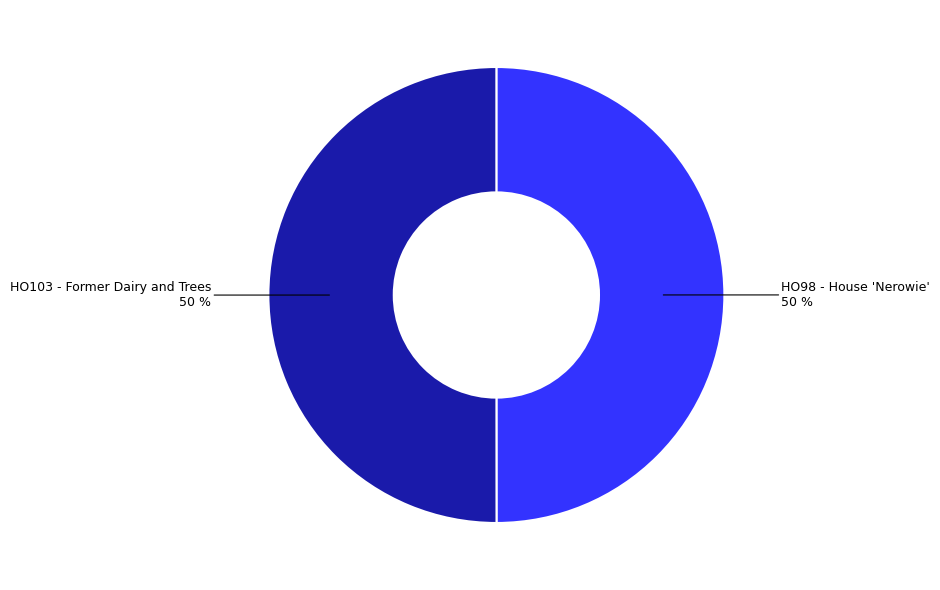

Approximately how many times larger is the value at HO98 - House 'Nerowie' compared to HO103 - Former Dairy and Trees?

1.0